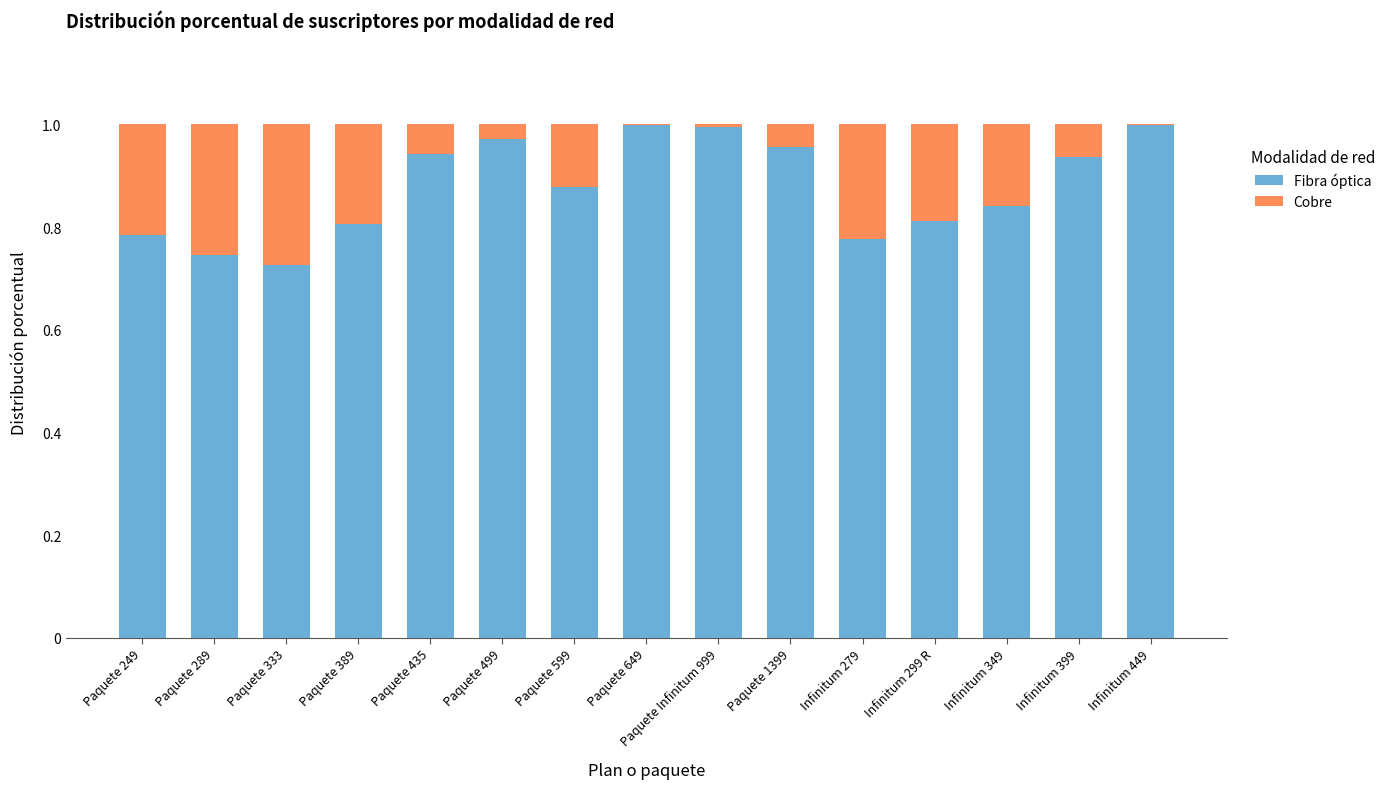

Are the bars grouped side by side (vs. stacked)?

No